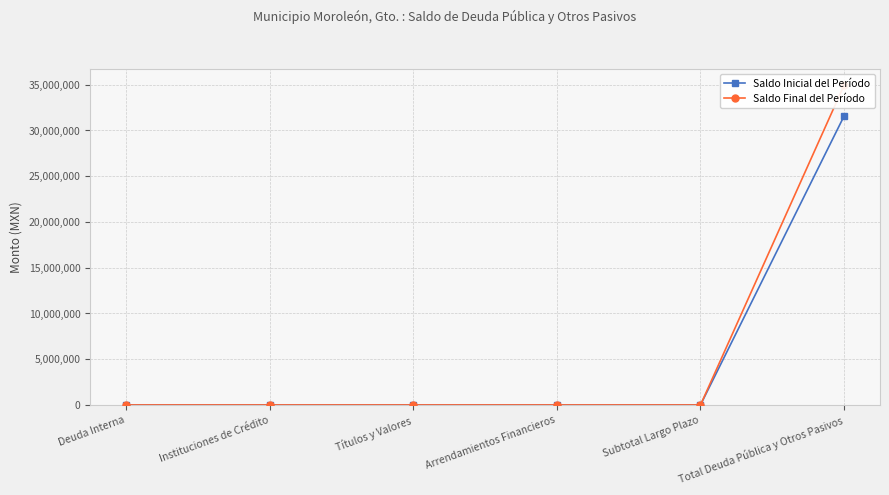

At which category is the sum across all series the highest?

Total Deuda Pública y Otros Pasivos